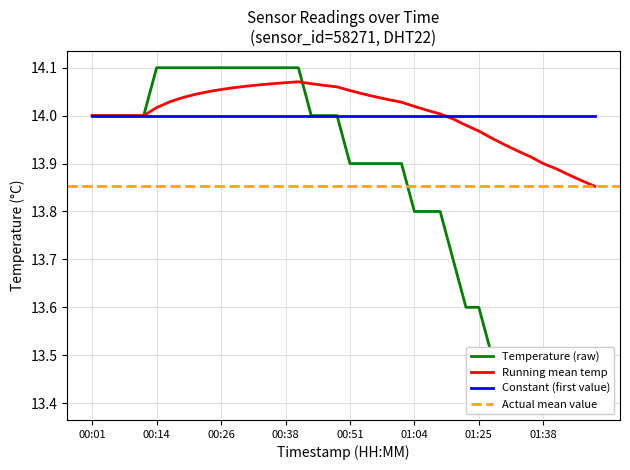

Between 00:24 and 00:21, which is larger?

00:24